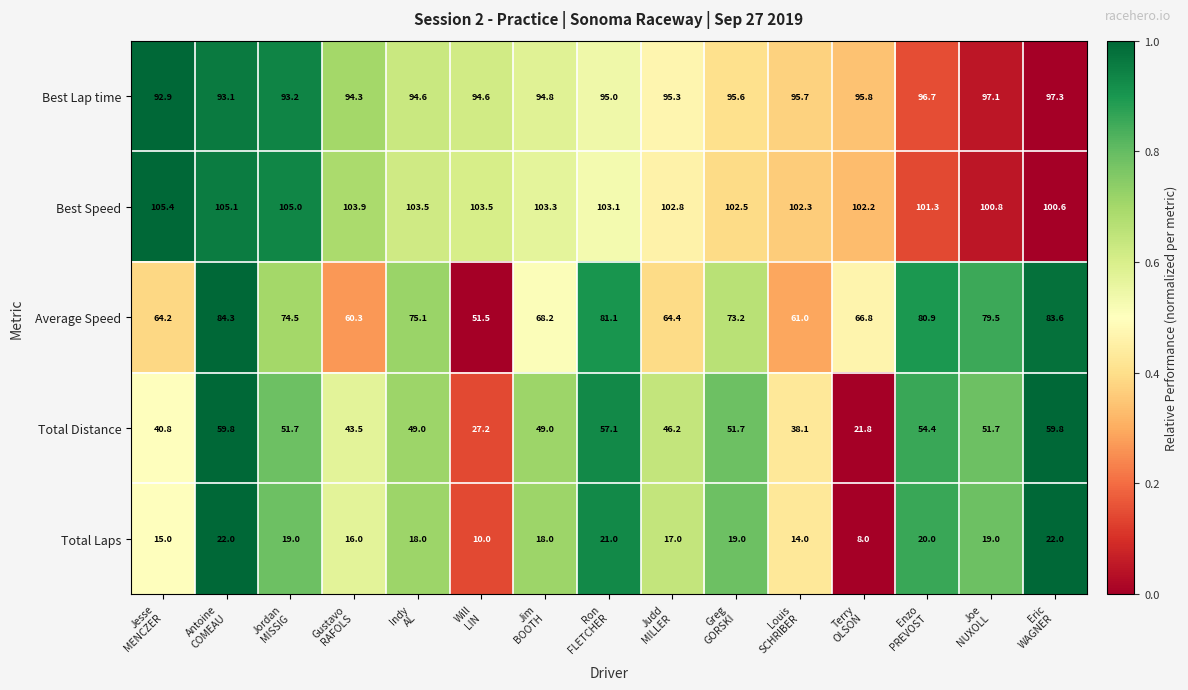

How many data points does each series have?

15